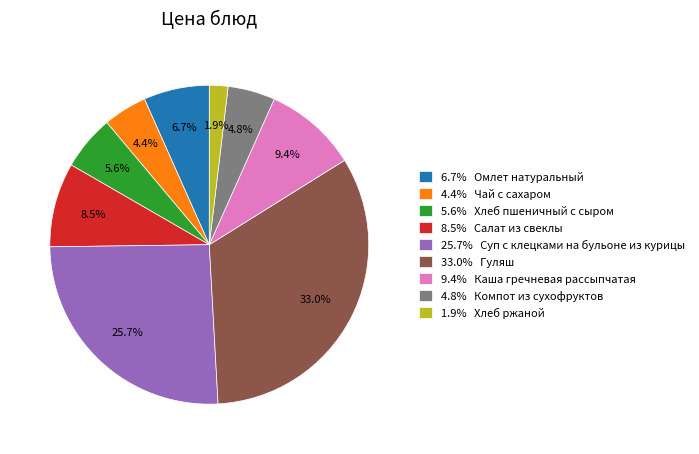

What percentage do 33.0% Гуляш and 4.4% Чай с сахаром together represent?

37.4%